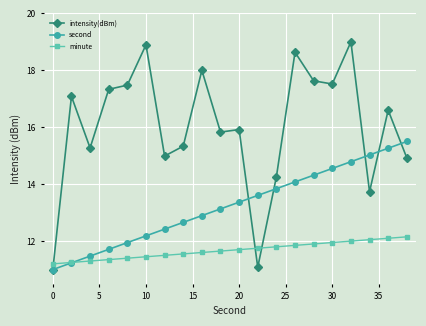

True or false: intensity(dBm) has more than 0 interior local peaks.

True